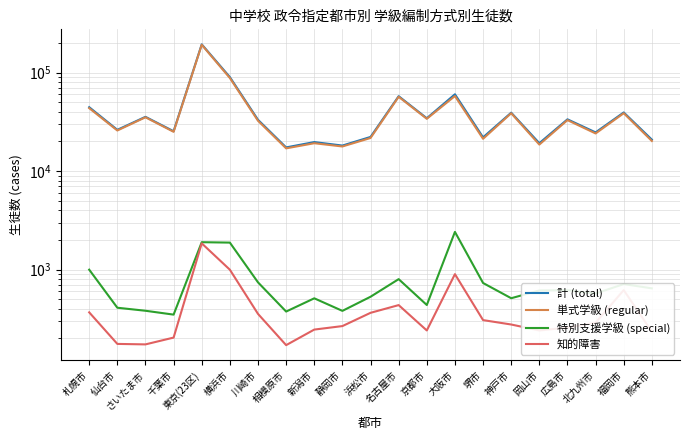

What is the label of the 19th point from the right?

さいたま市